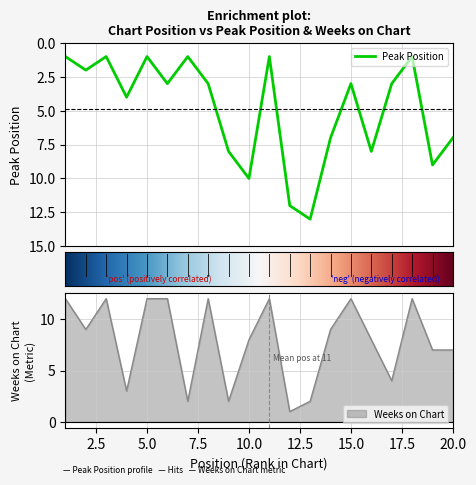

What is the difference between the highest and lowest values at 7?

1